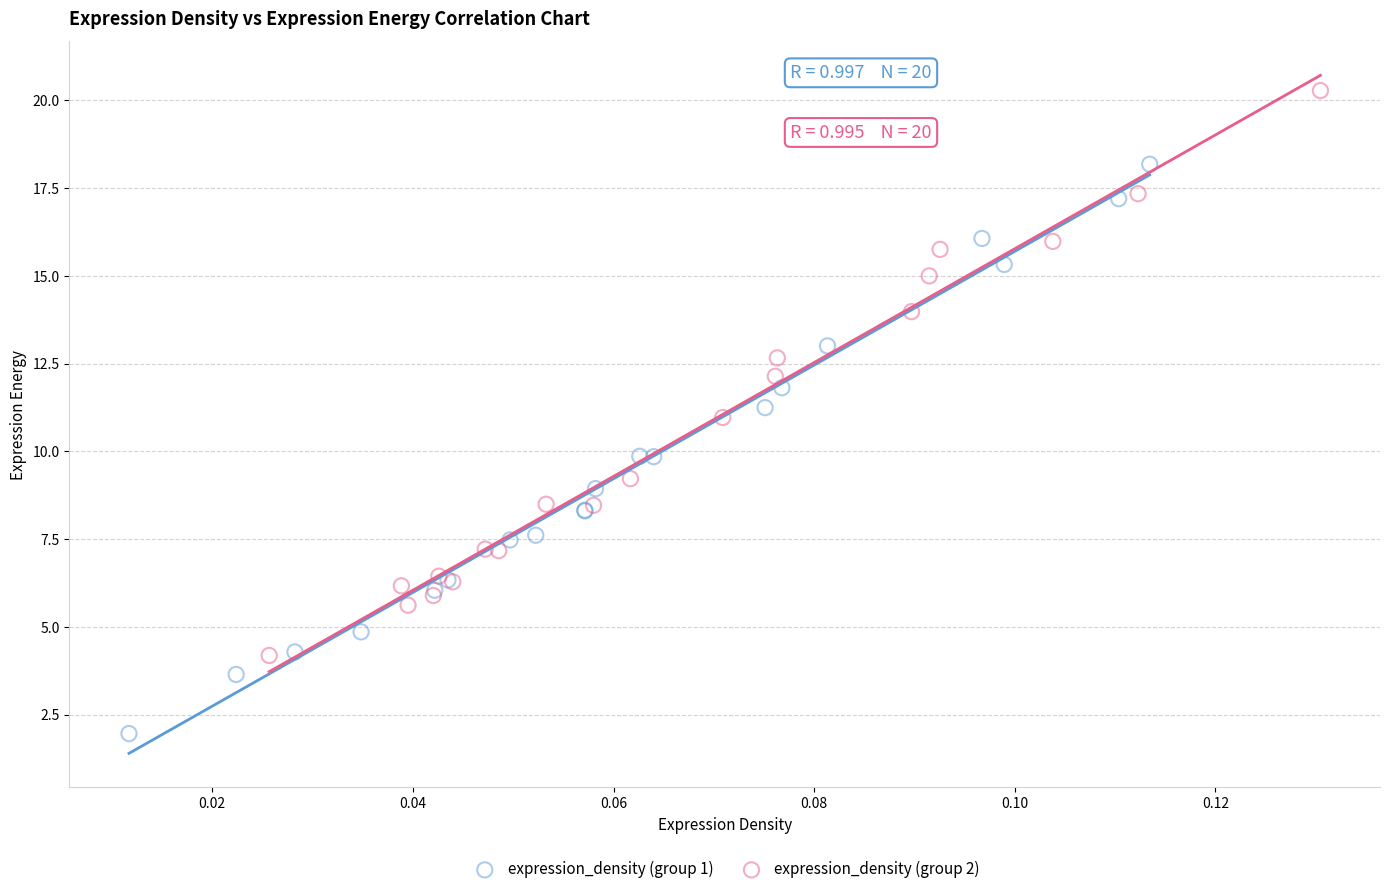

Which series contains the highest Y value?

expression_density (group 2)